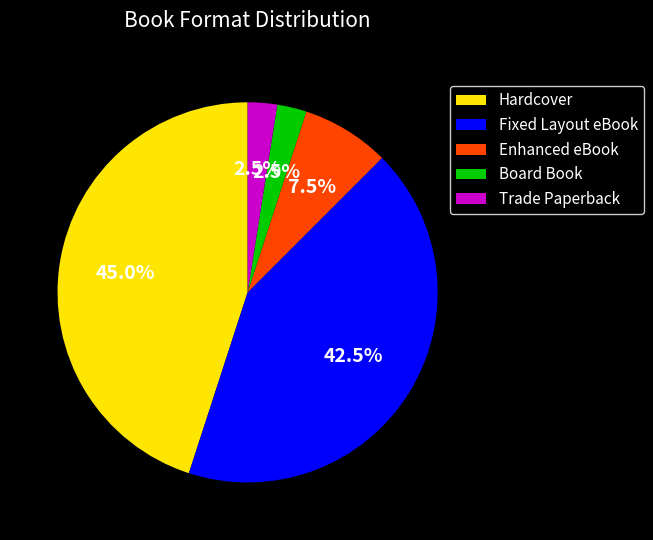

Does Hardcover account for over 50% of the chart?

No